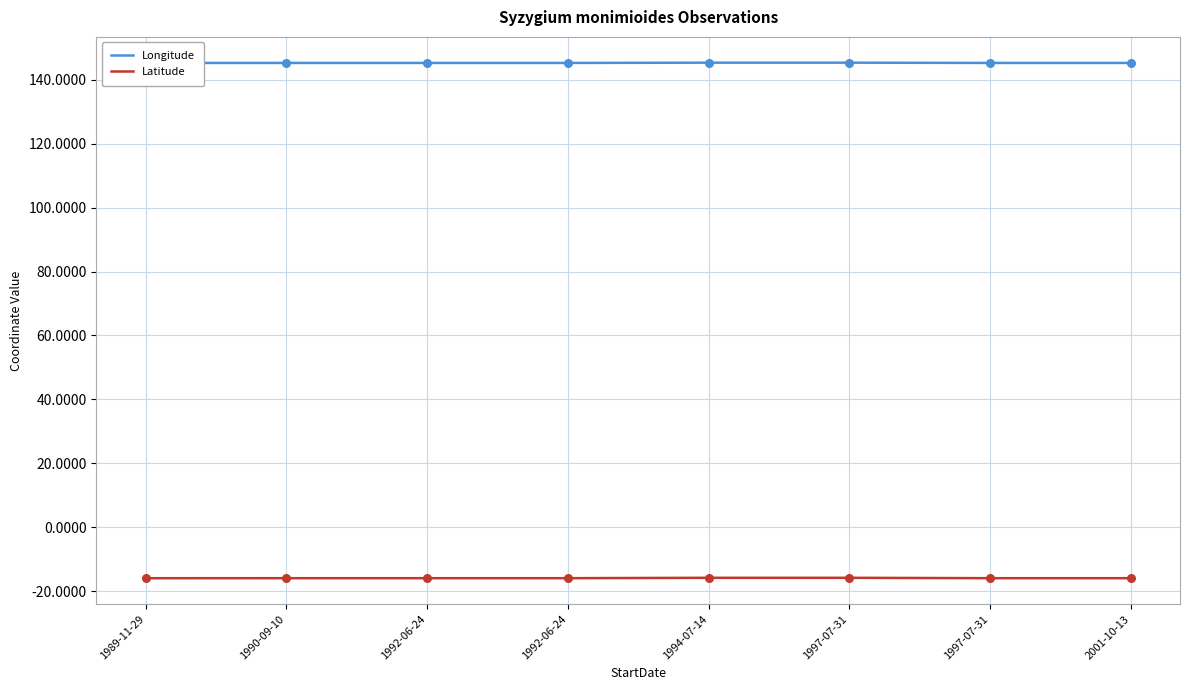

Which series reaches the maximum Y coordinate?

Longitude